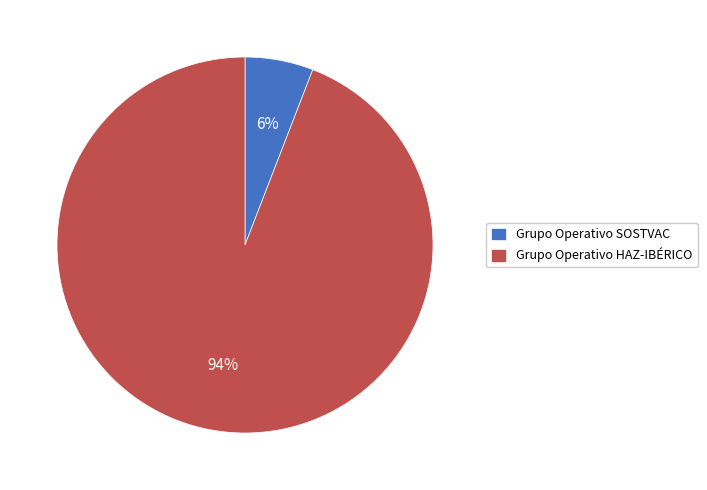

Which has a higher value, Grupo Operativo SOSTVAC or Grupo Operativo HAZ-IBÉRICO?

Grupo Operativo HAZ-IBÉRICO